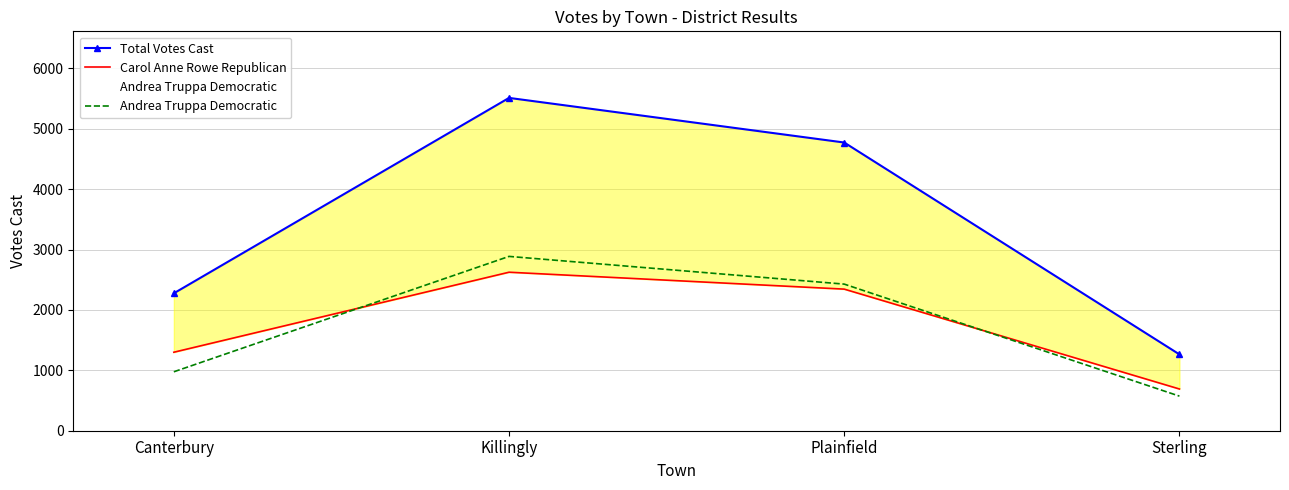

What is the smallest value displayed?

573